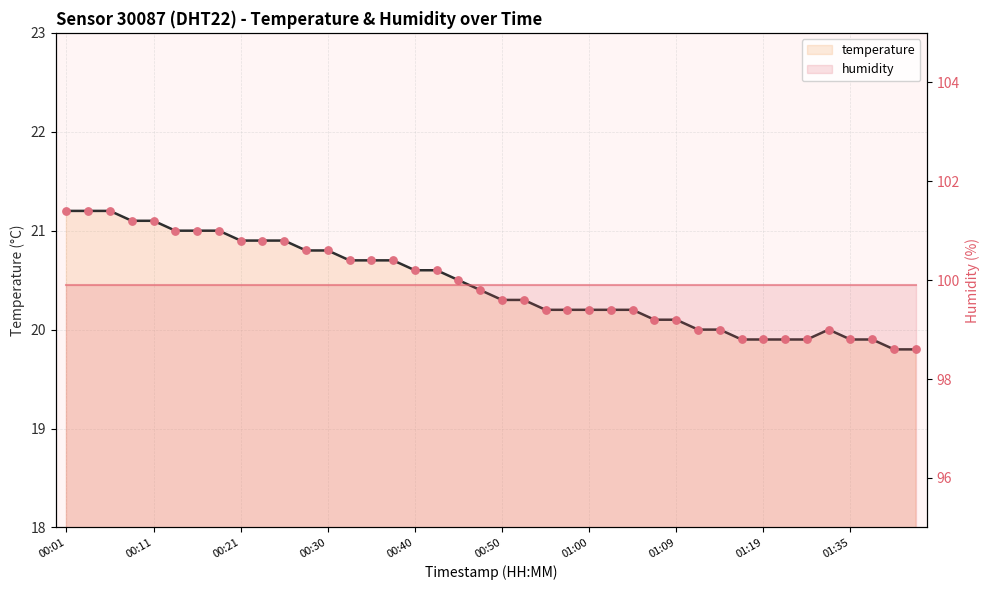

Approximately how many times larger is the value at 00:47 compared to 00:13?

1.0